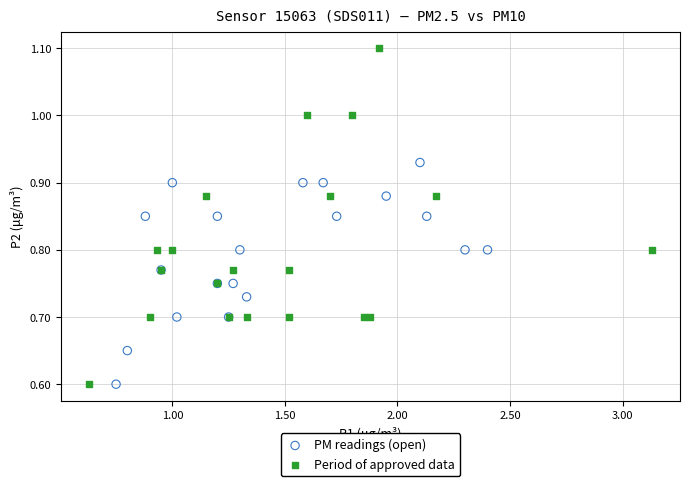

Which series has the widest spread of Y values?

Period of approved data